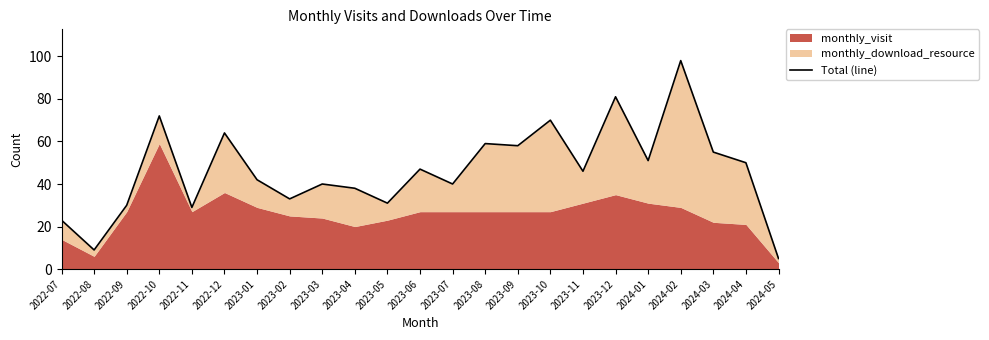

What is the sum of all values?

1071